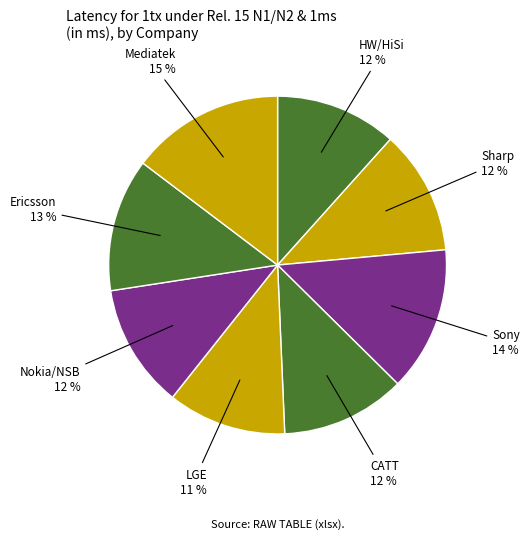

Which slice is the largest?

Mediatek